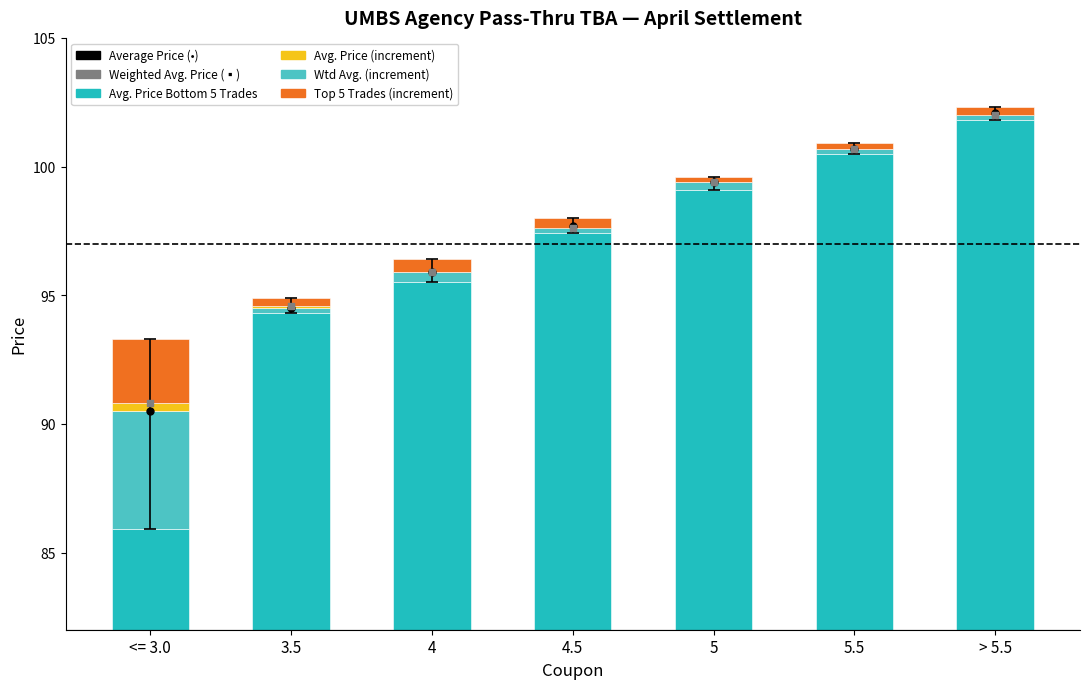

What is the total value across all series at 5?

199.0